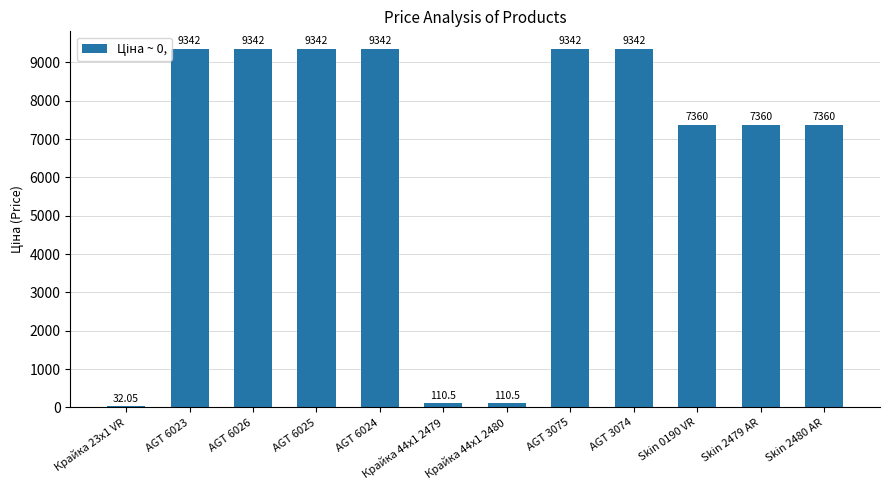

Where does the data first go above 9341?

AGT 6023